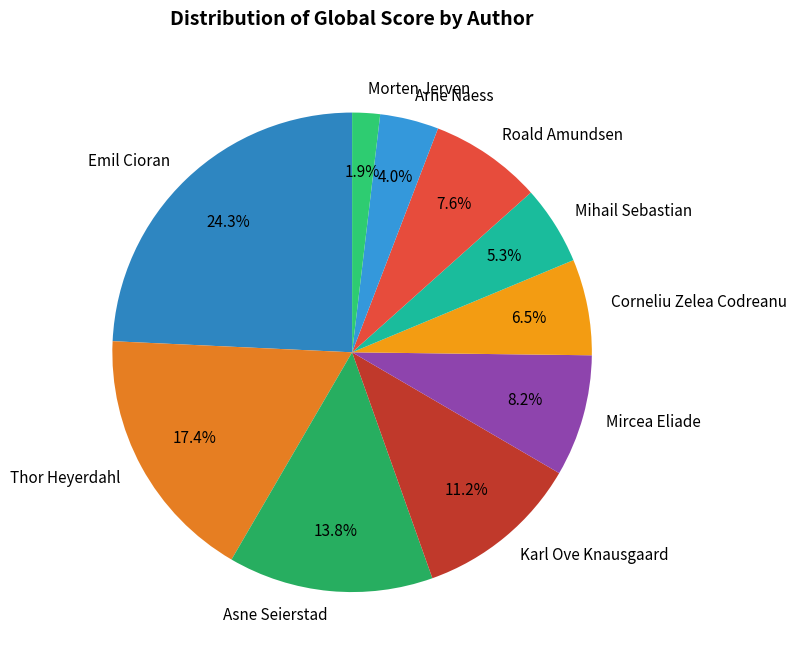

Which slice is the smallest?

Morten Jerven